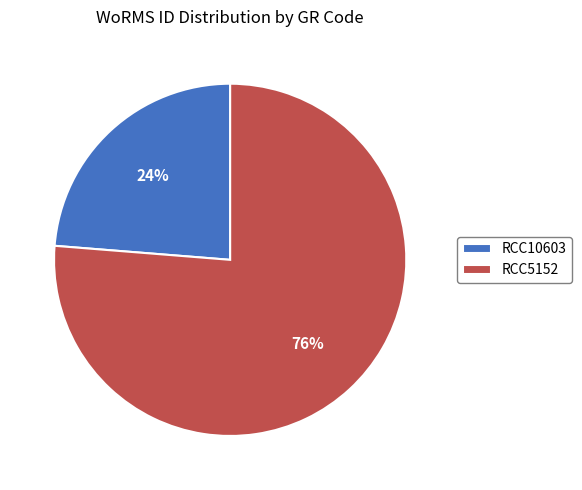

Approximately how many times larger is the value at RCC5152 compared to RCC10603?

3.2